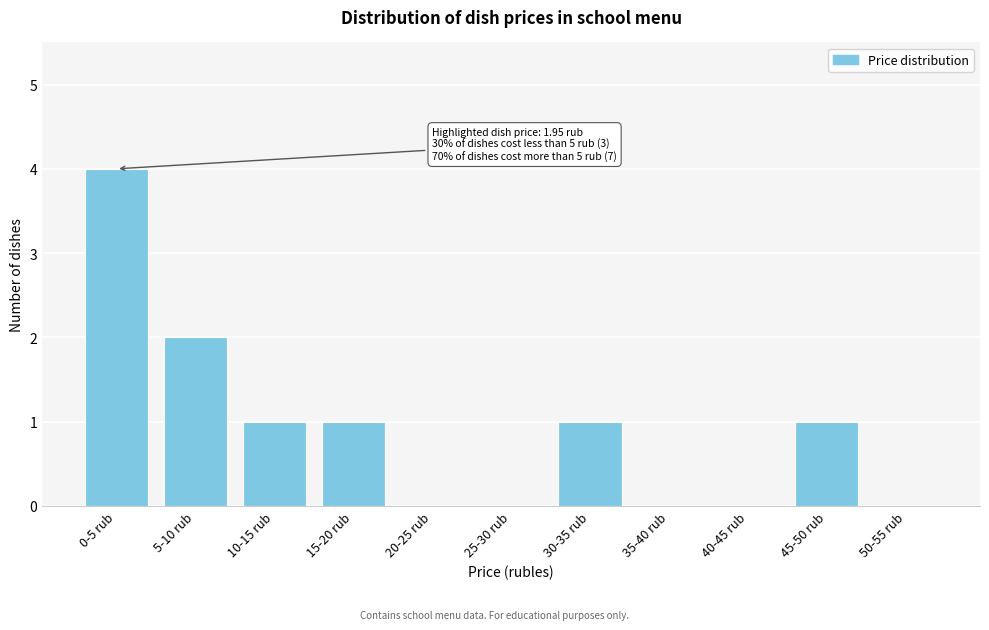

Reading right to left, extract all data points from this chart.

50-55 rub=0	45-50 rub=1	40-45 rub=0	35-40 rub=0	30-35 rub=1	25-30 rub=0	20-25 rub=0	15-20 rub=1	10-15 rub=1	5-10 rub=2	0-5 rub=4